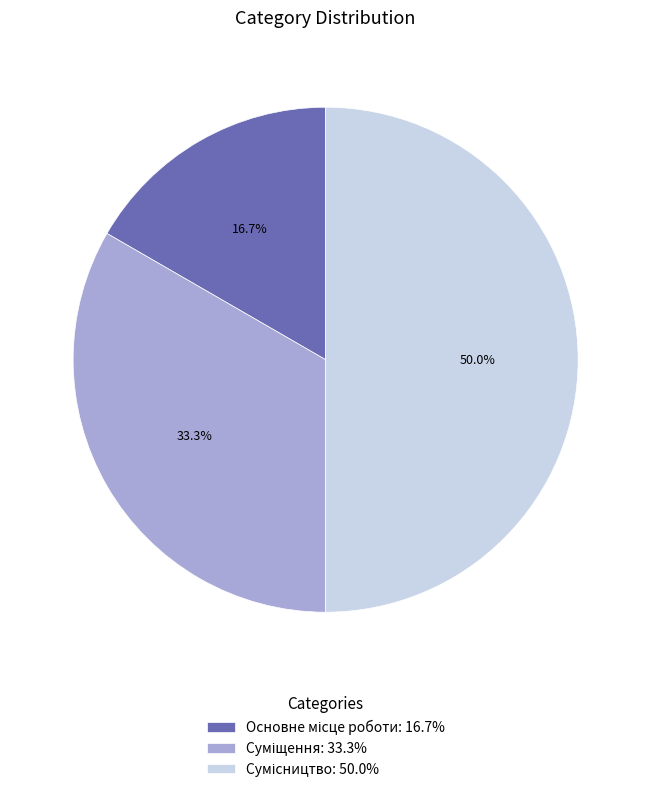

To the nearest percent, what is the difference between the largest and smallest slice percentages?

33%